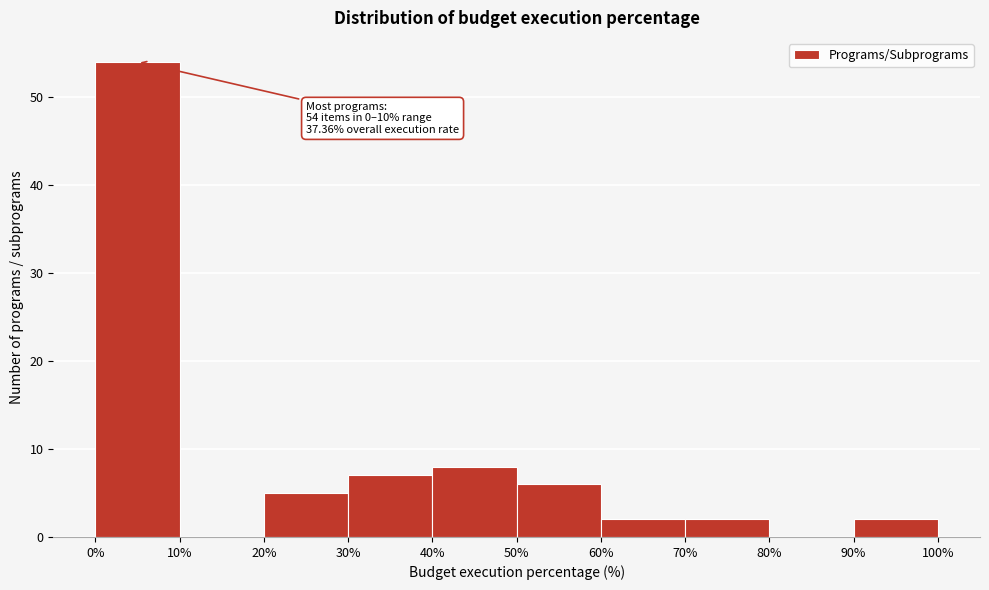

Which range on the x-axis has the tallest bar?

0% to 10%